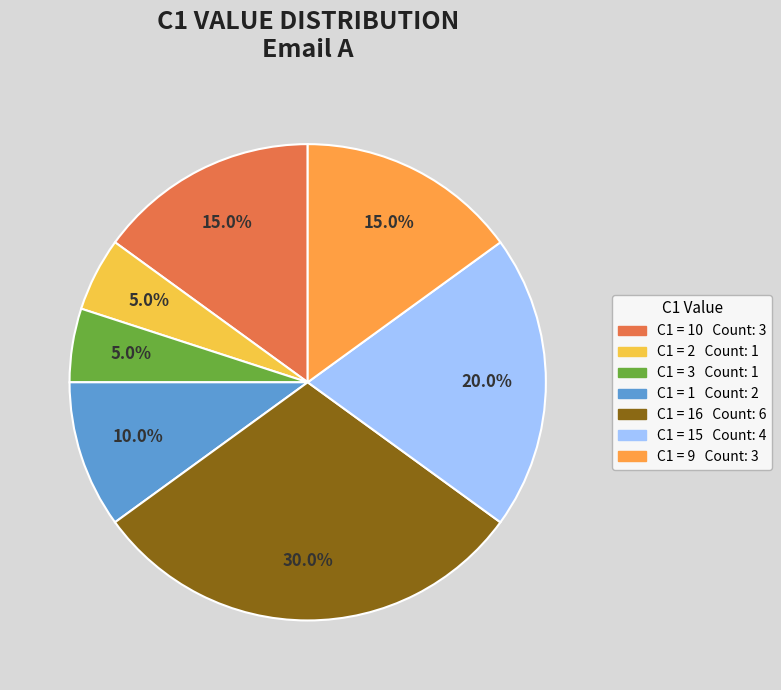

Is there any slice that represents more than half of the pie?

No